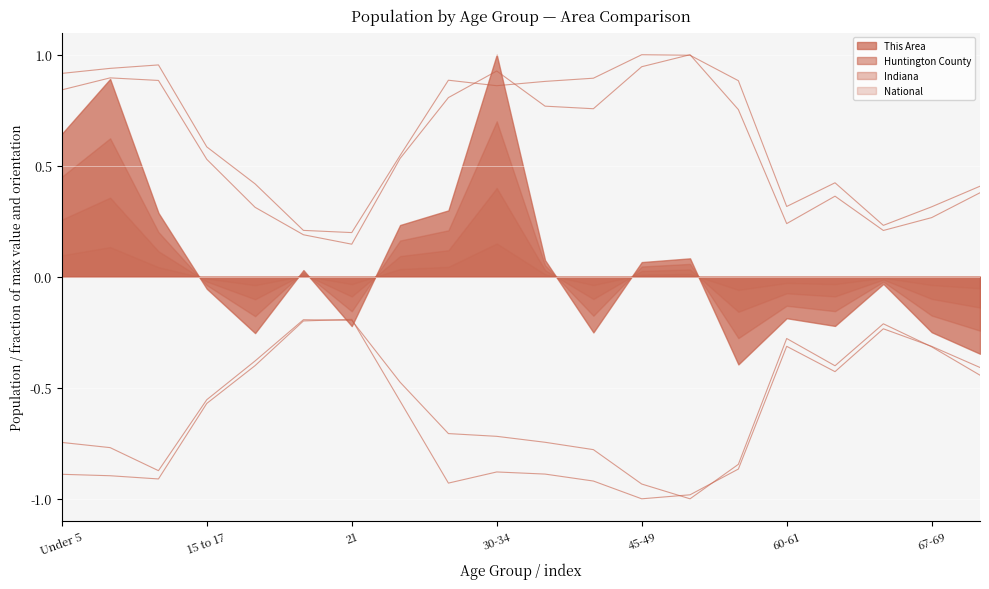

What is the difference between the highest and lowest values at 60-61?

0.6